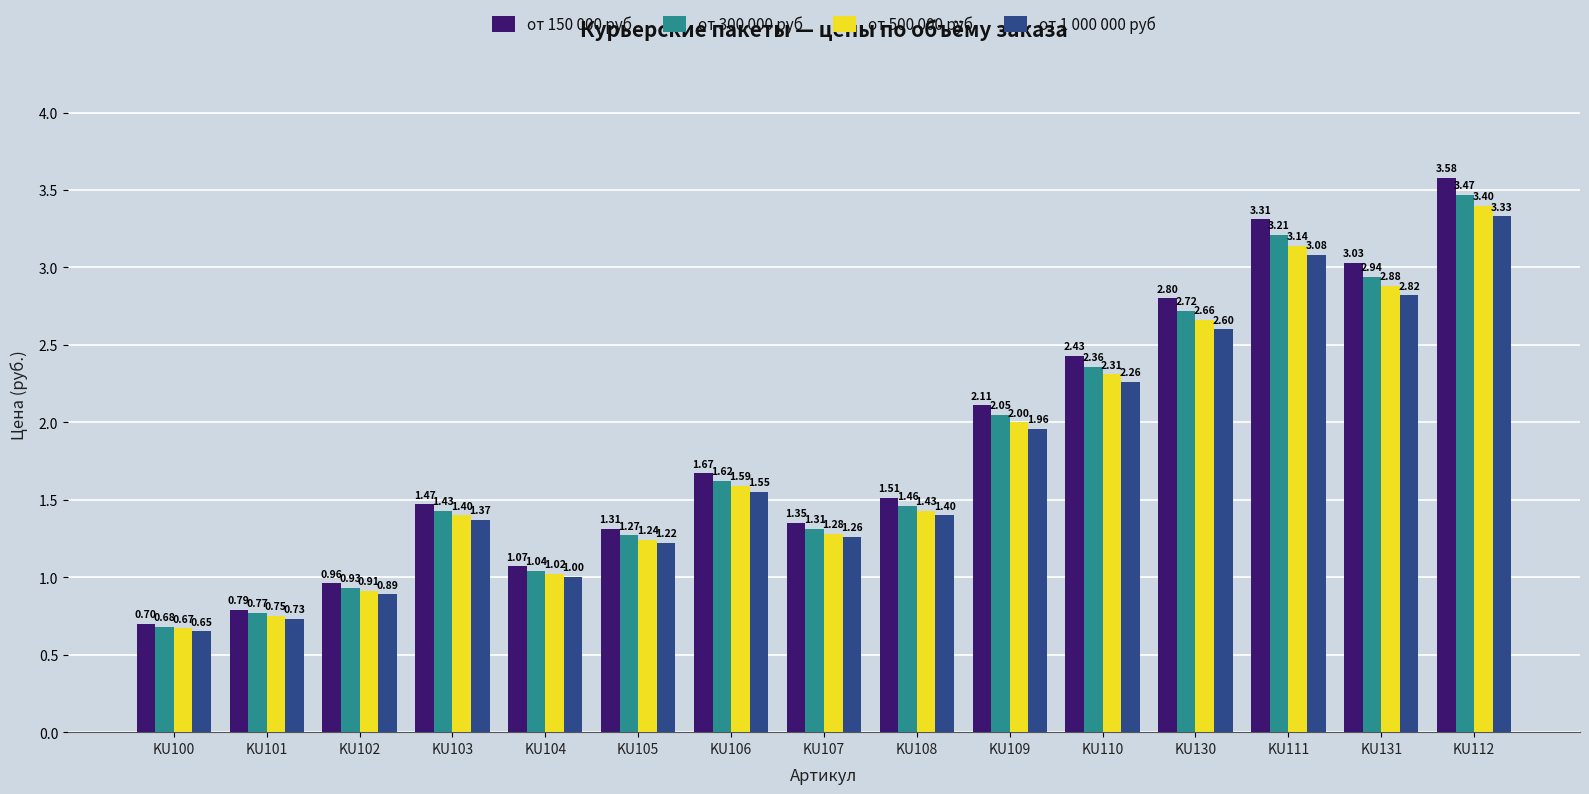

How many bars are there in each group?

4